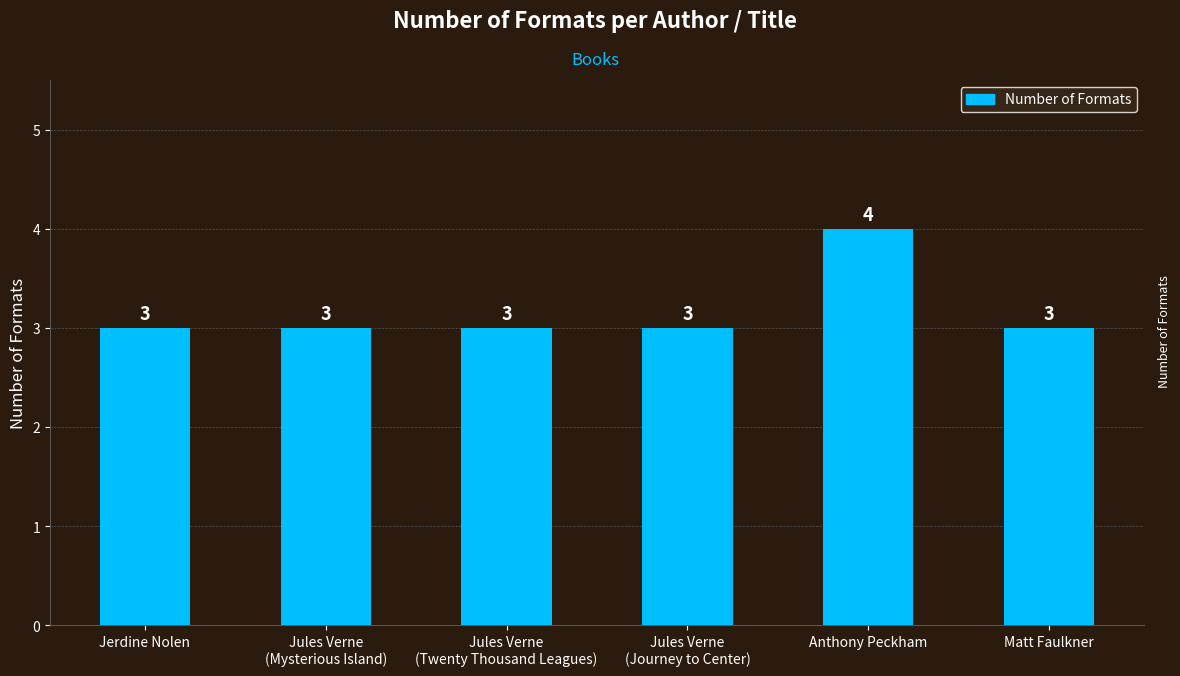

What position from the left is Matt Faulkner?

6